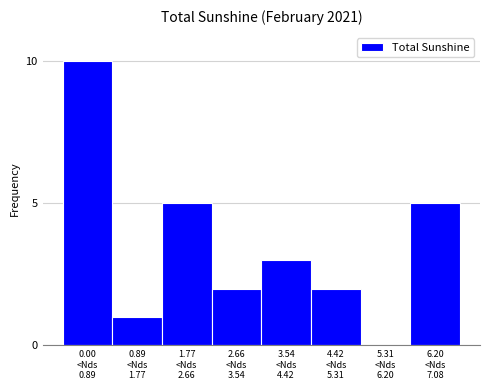

What is the greatest value displayed?

10